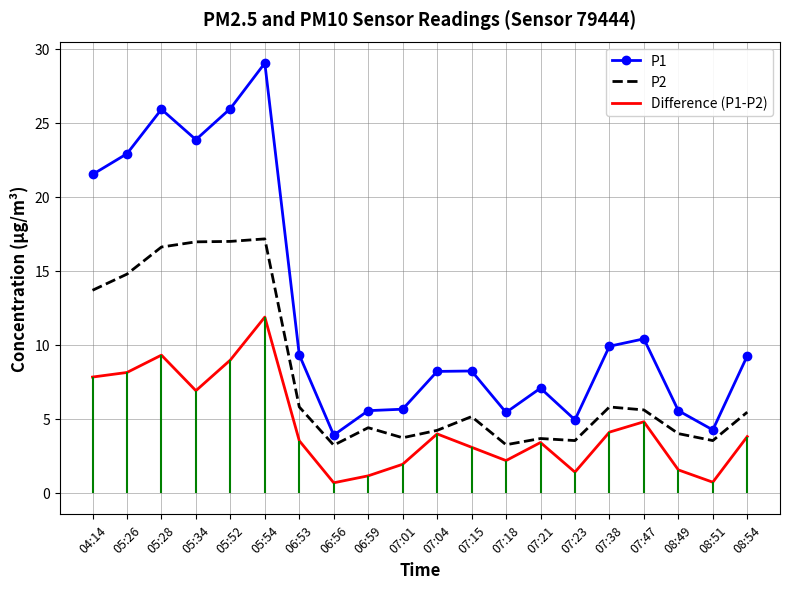

What is the maximum value shown in the chart?

29.0